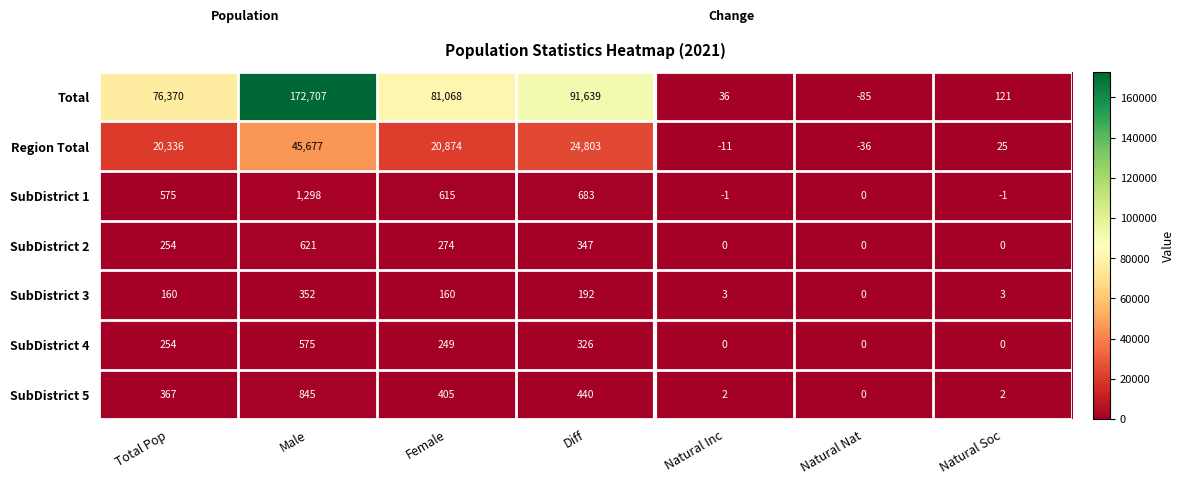

At how many categories does at least one series exceed 40421?

4